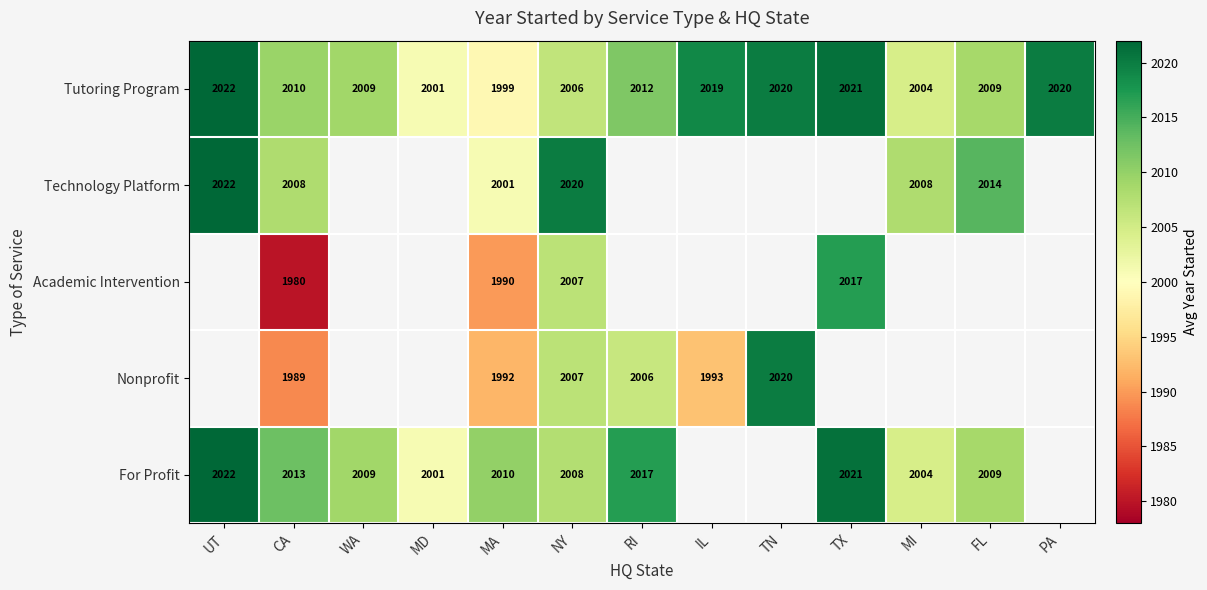

What is the approximate value of Tutoring Program at FL?

2009